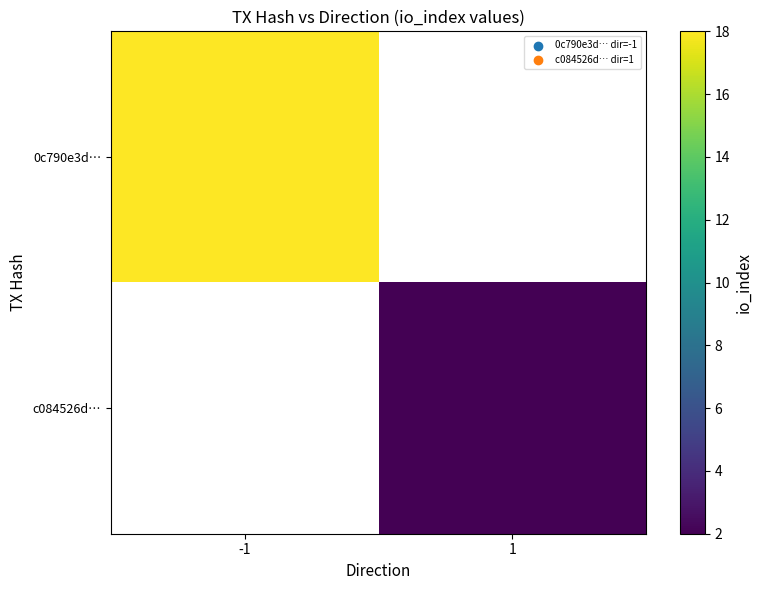

Which series has the largest range (max minus min)?

0c790e3d…